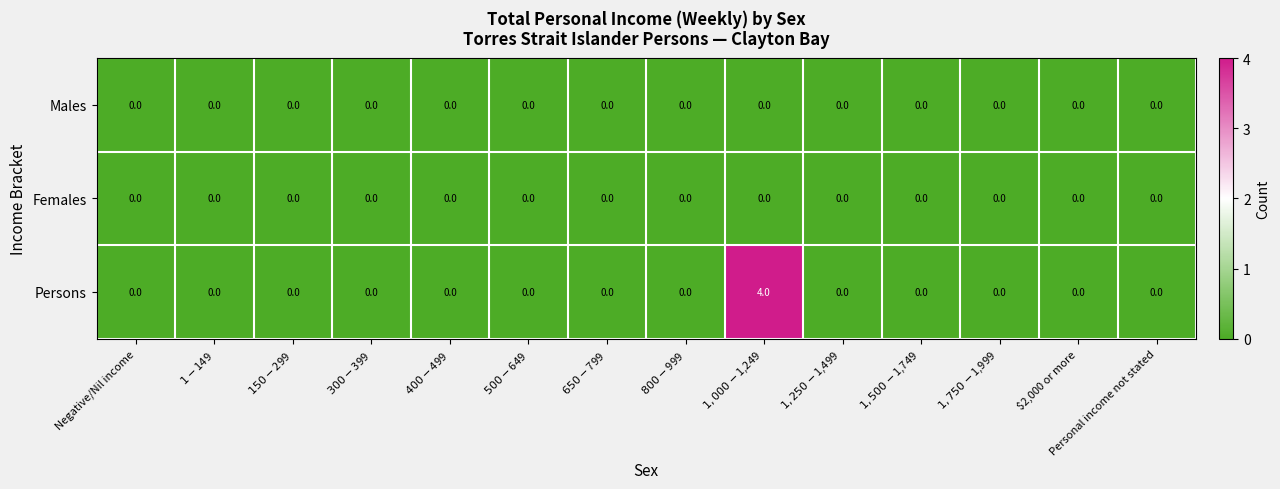

Which series has the largest range (max minus min)?

Persons